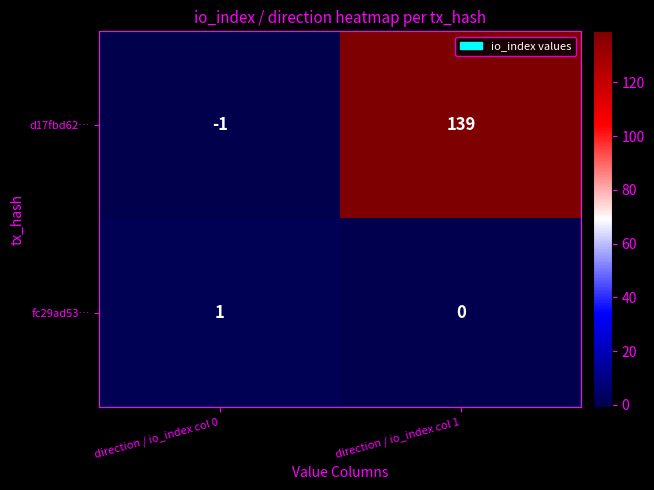

Count the number of categories in the chart.

2